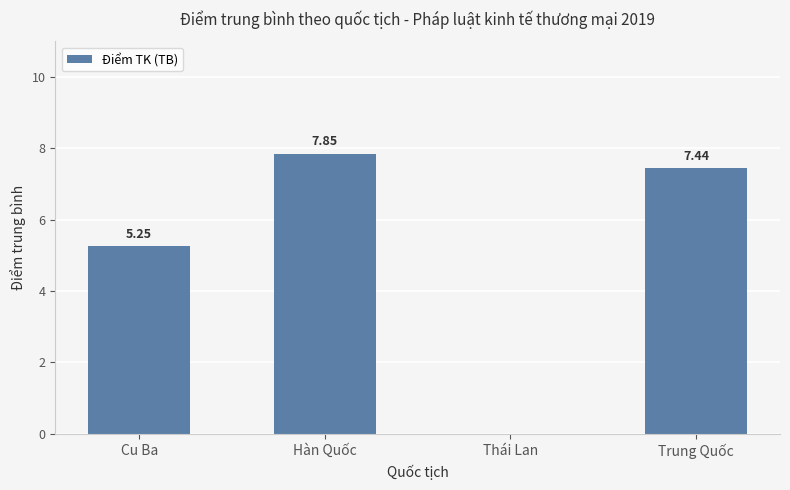

What is the change in value from Hàn Quốc to Thái Lan?

-7.8